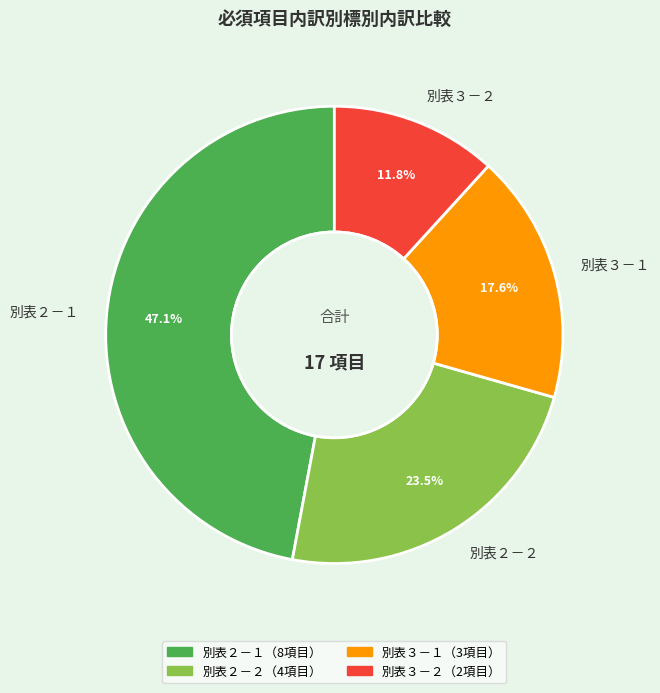

Rank the categories by value from highest to lowest.

別表２－１, 別表２－２, 別表３－１, 別表３－２